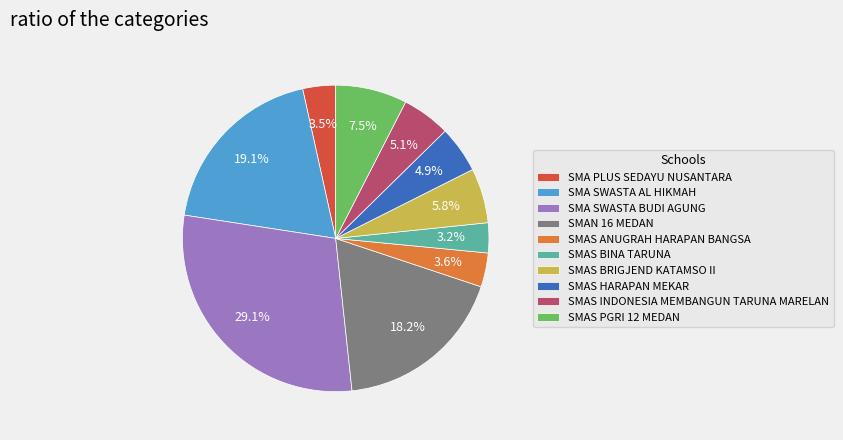

How many slices are in this pie chart?

10